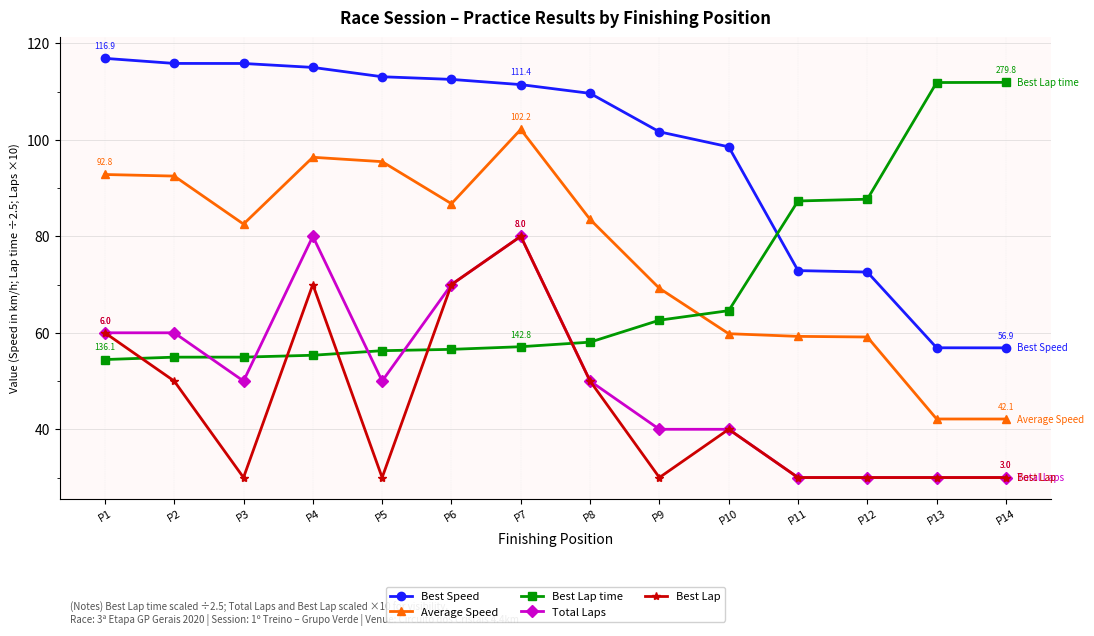

At which category does Best Lap reach its first local peak?

P4